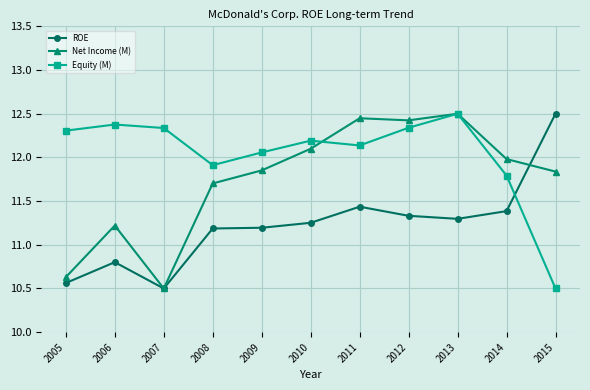

Which series has the largest total across all categories?

Equity (M)